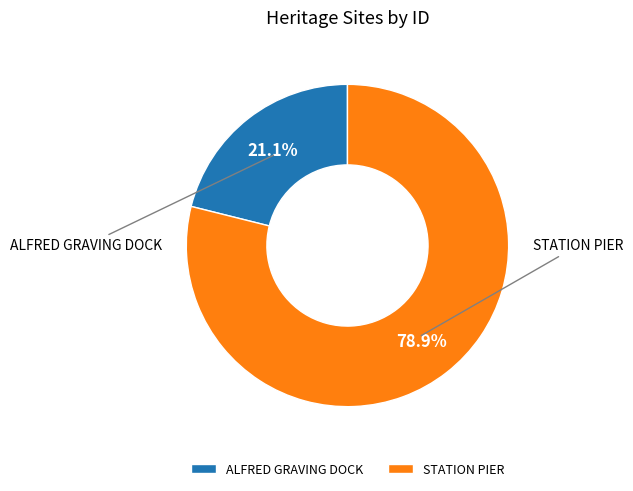

Is the sum of ALFRED GRAVING DOCK and STATION PIER greater than half?

Yes